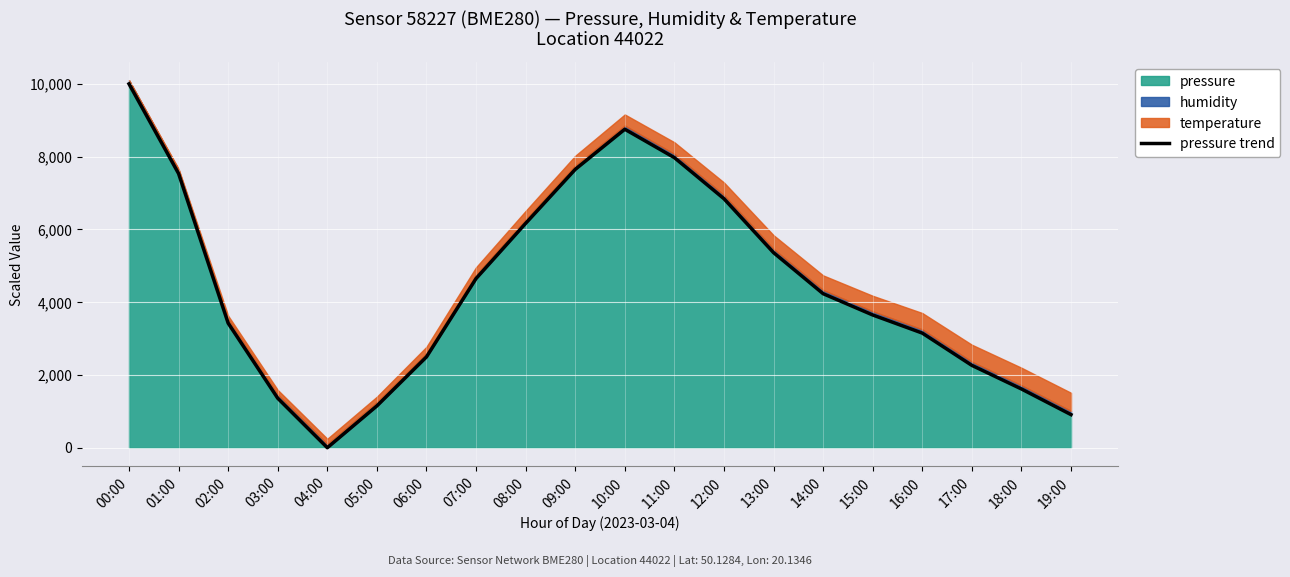

Reading left to right, what are all the values shown in this chart?

10000.0	7534.1	3423.2	1358.7	0.0	1149.1	2496.0	4649.8	6166.2	7649.8	8753.4	7972.8	6843.3	5362.0	4233.4	3648.3	3150.3	2263.2	1614.3	909.5